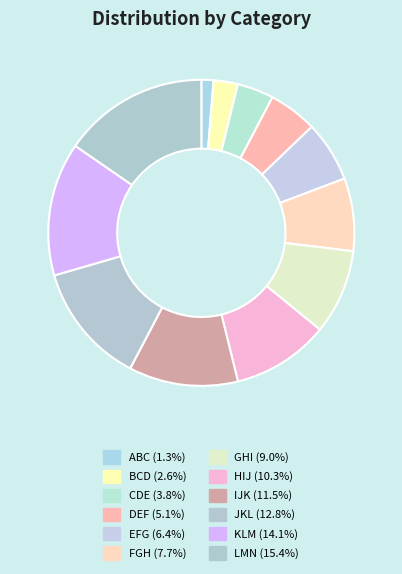

Rank the categories by value from lowest to highest.

ABC, BCD, CDE, DEF, EFG, FGH, GHI, HIJ, IJK, JKL, KLM, LMN